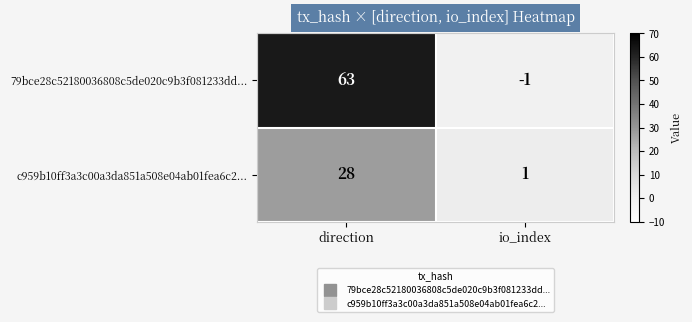

What is the difference between the 79bce28c52180036808c5de020c9b3f081233dd... values at io_index and direction?

64